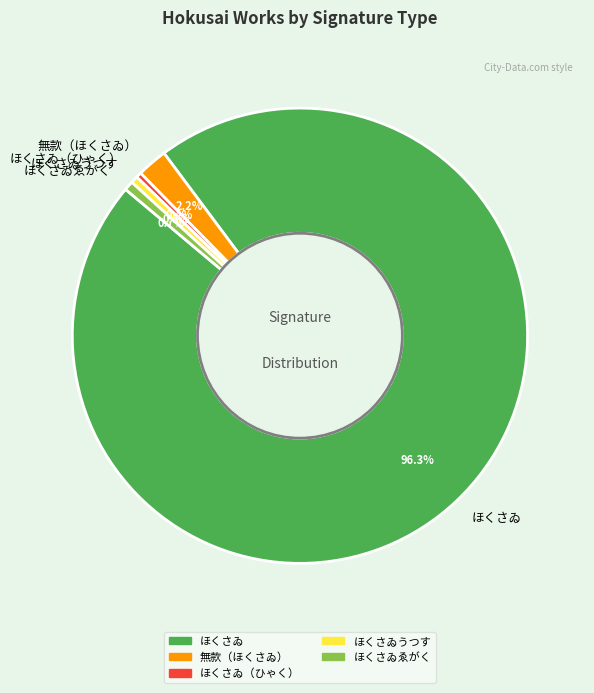

To the nearest percent, what percentage of the pie is 無款（ほくさゐ）?

2%